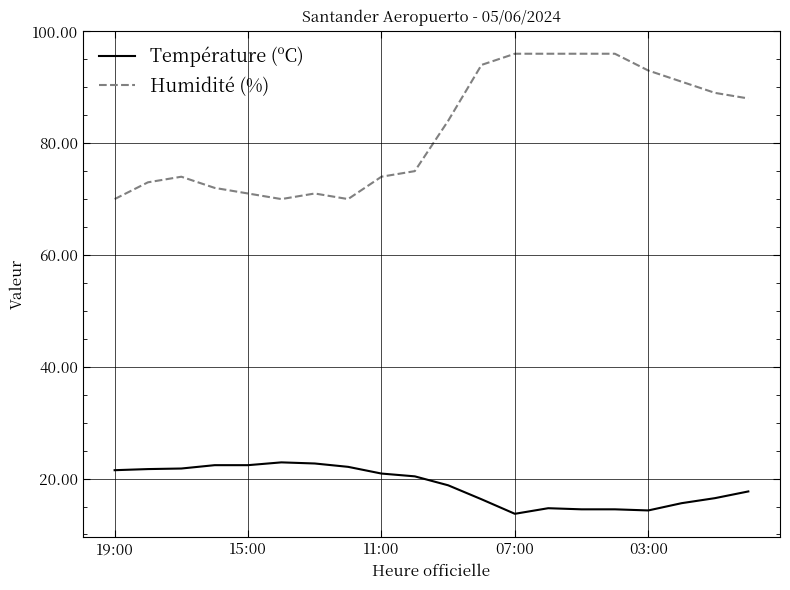

How many categories are shown in the chart?

20